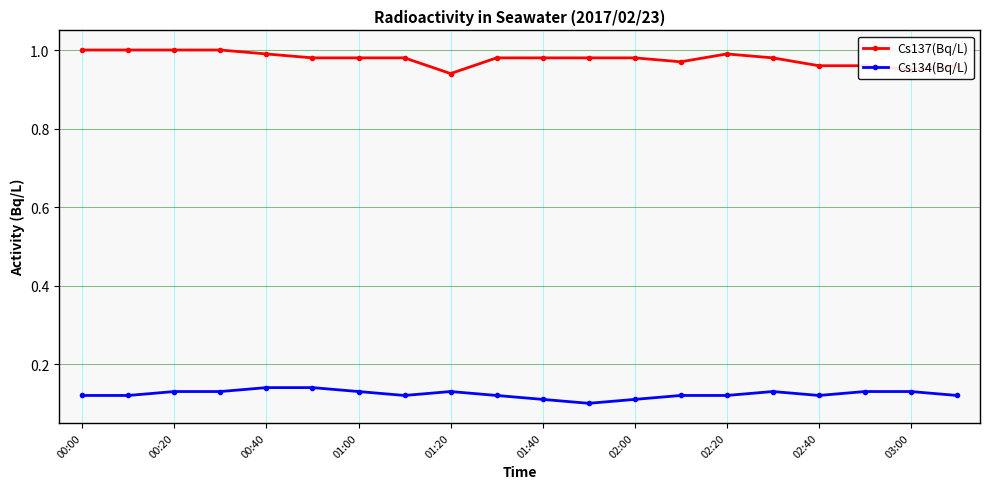

What is the sum of all Cs134(Bq/L) values?

2.5